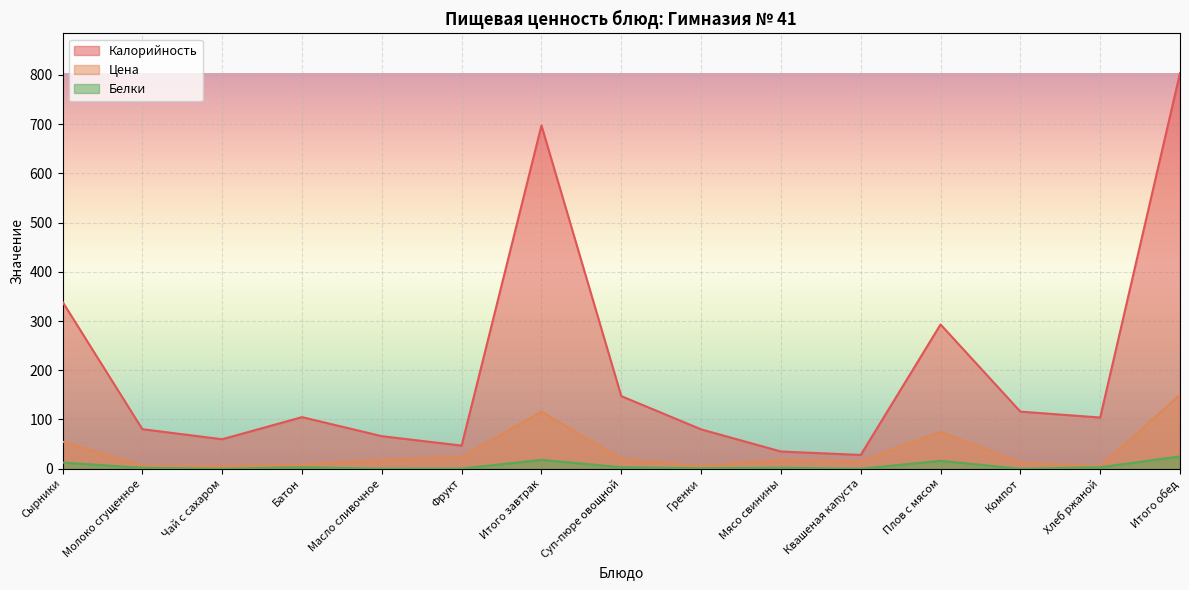

True or false: Белки and Цена intersect in this chart.

False